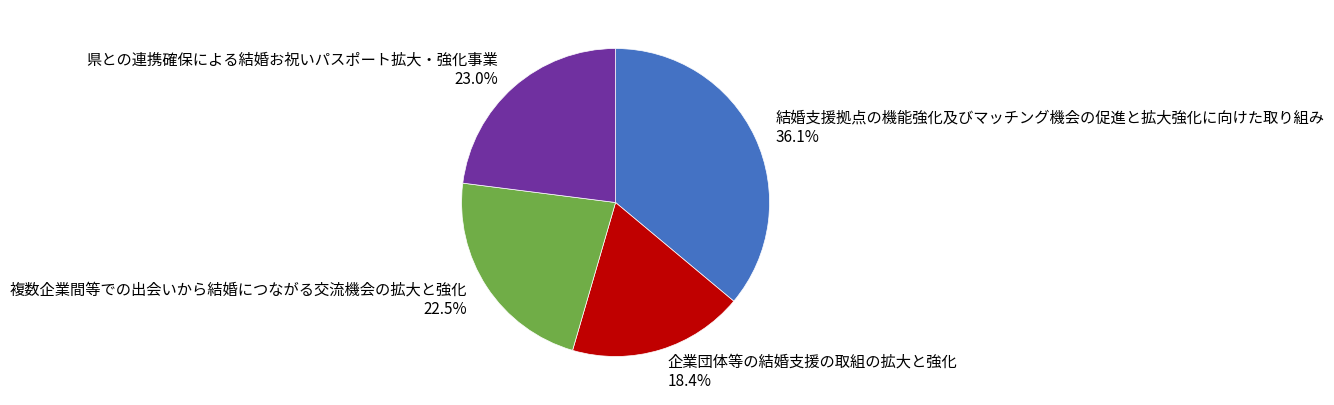

True or false: 県との連携確保による結婚お祝いパスポート拡大・強化事業 accounts for 23% of the total.

True